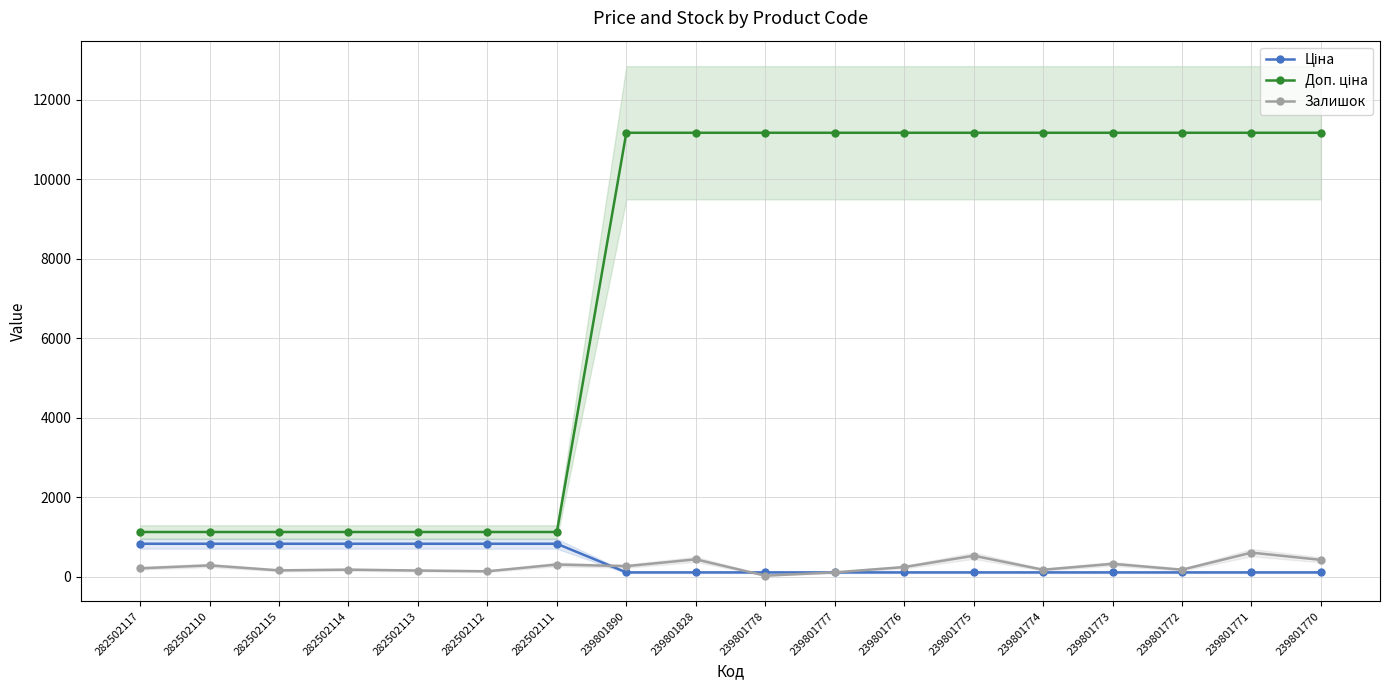

What is the spread (max minus min) of values at 282502111?

818.0